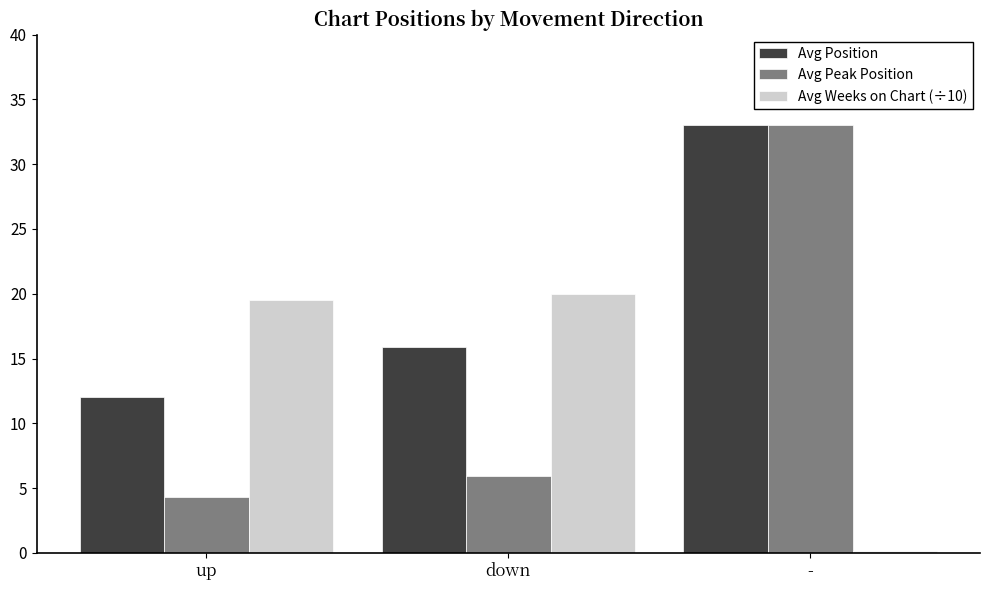

What is the spread (max minus min) of values at -?

32.9